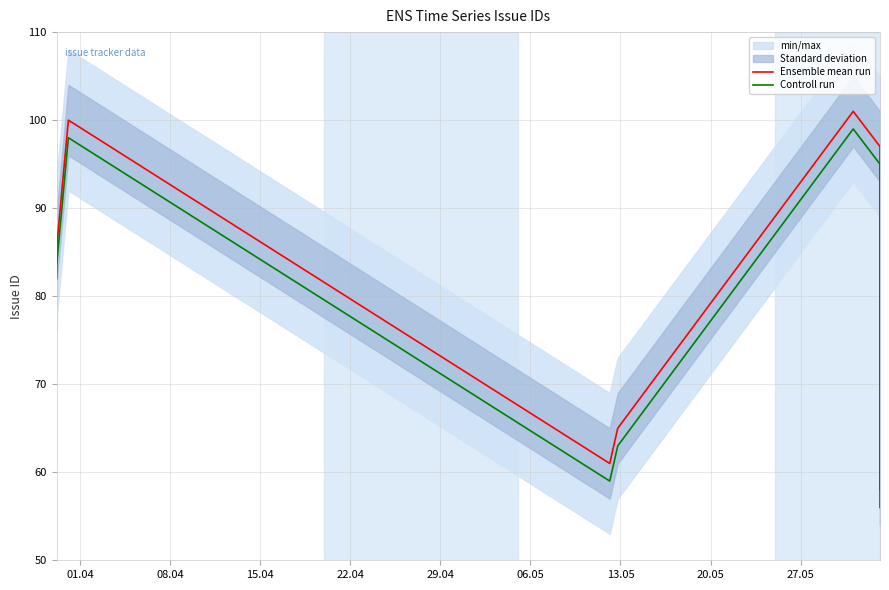

What is the maximum value for Ensemble mean run?

101